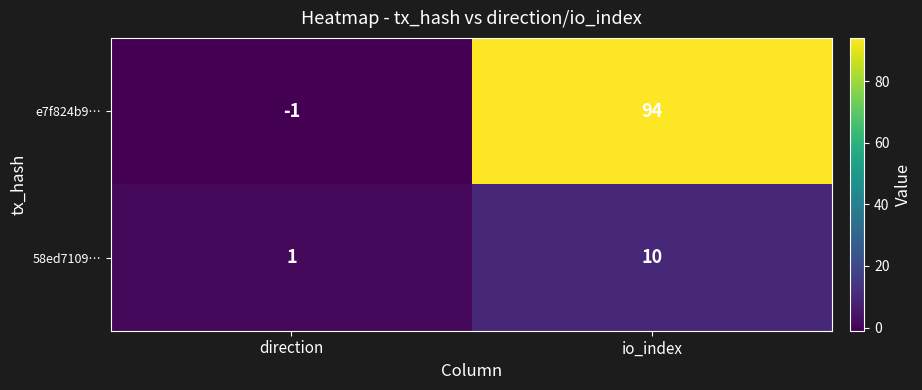

What is the sum of the 58ed7109… values at direction and io_index?

11